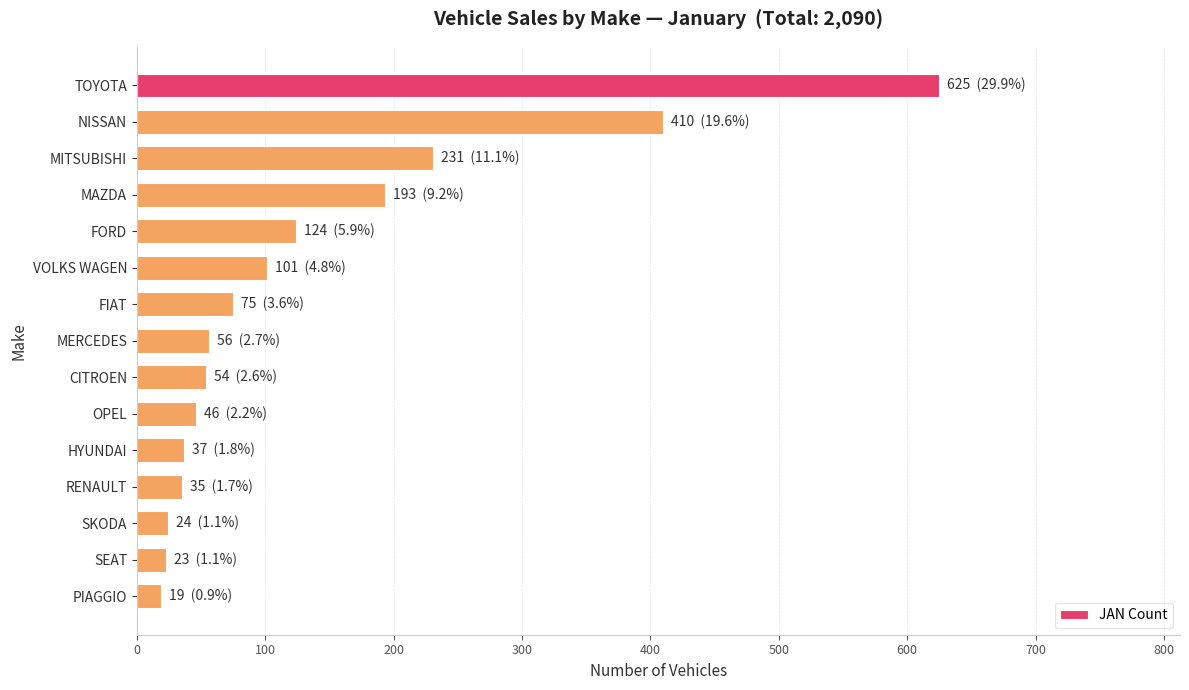

What is the average value?

137